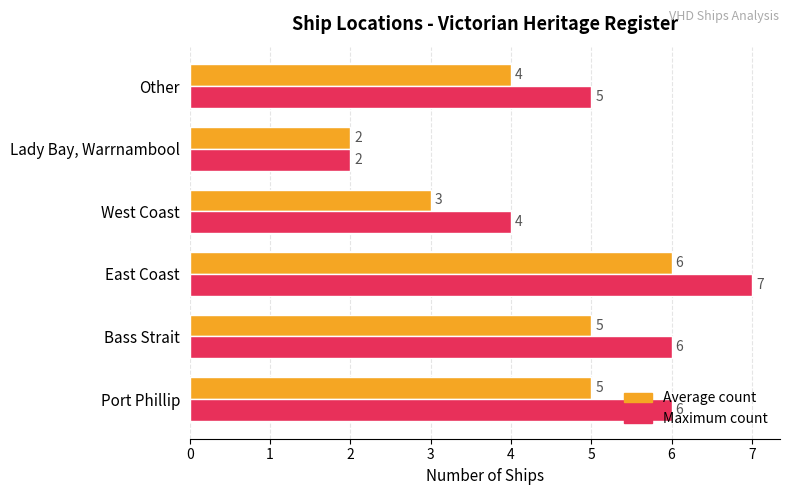

Which series has the largest range (max minus min)?

Maximum count